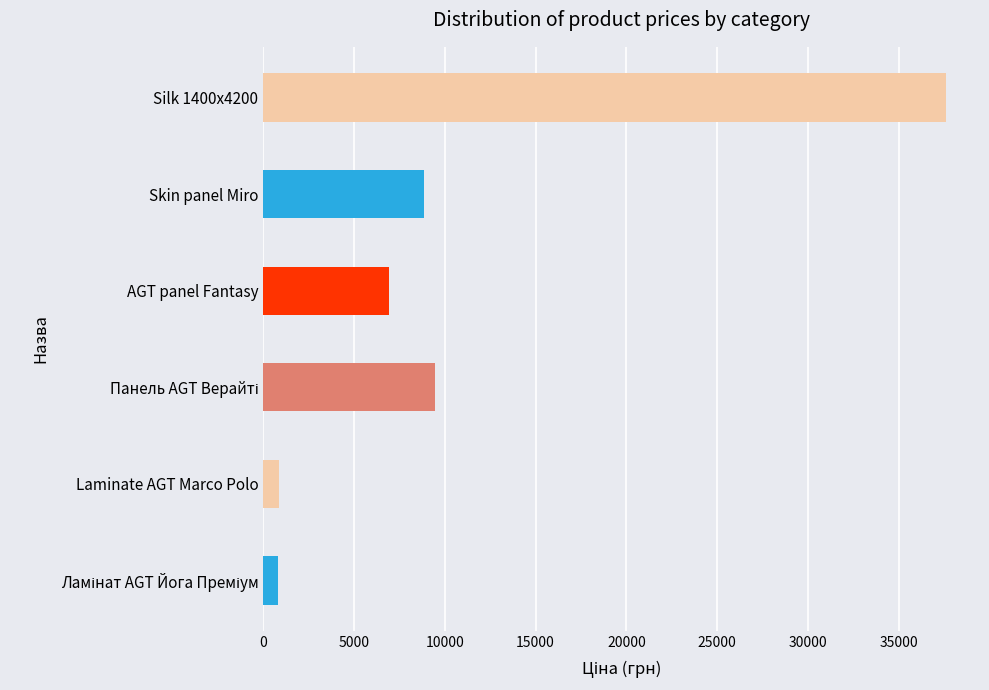

What is the difference between the maximum and minimum values?

36775.1